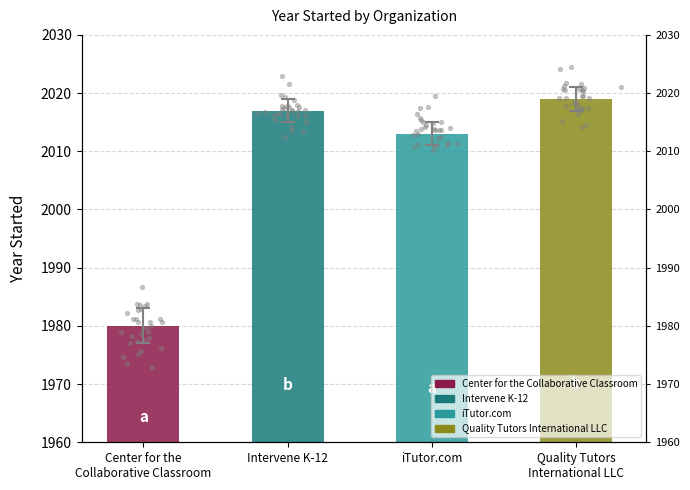

Which has a higher value, iTutor.com or Quality Tutors
International LLC?

Quality Tutors
International LLC